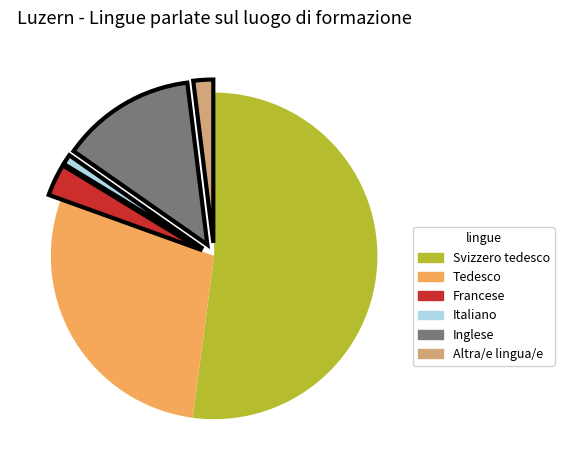

Is the sum of Inglese and Tedesco greater than half?

No